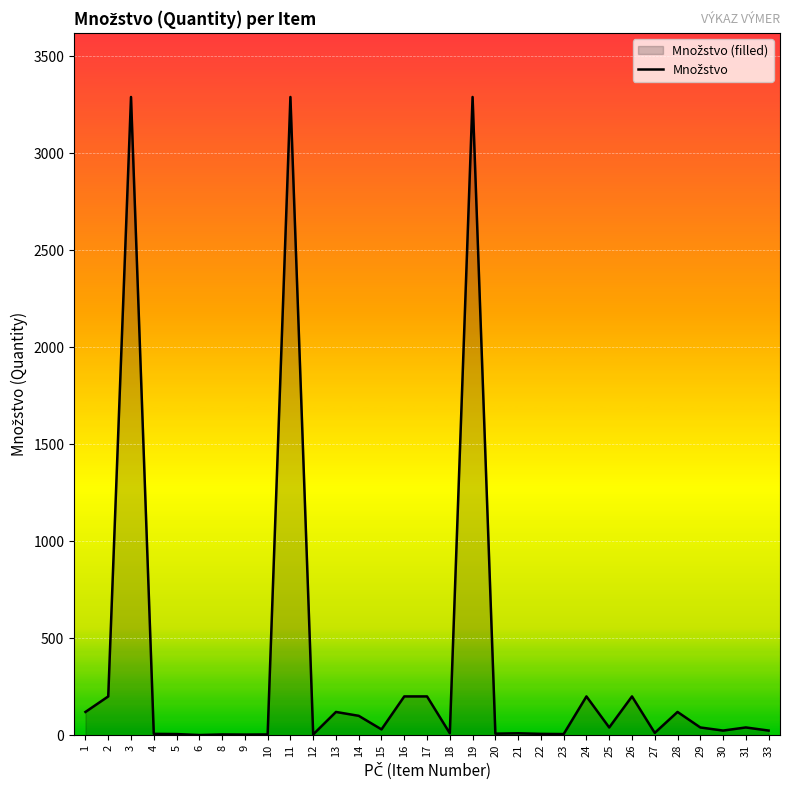

Where is the data nearest to the value 1645?

2